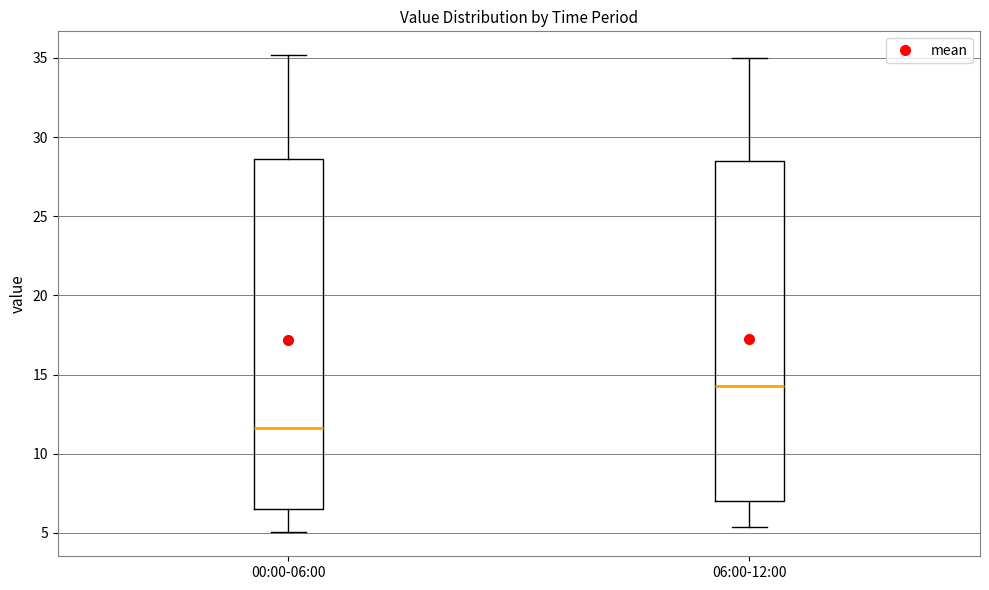

Reading left to right, read every box against the y-axis: the position of its median line, the range the box covers, and the ends of its whiskers. The values are not printed on the chart, so give them approximately, as read against the axis.

00:00-06:00: median 11.5, box 6.5 to 28.5, whiskers 5.0 to 35.0
06:00-12:00: median 14.5, box 7.0 to 28.5, whiskers 5.5 to 35.0